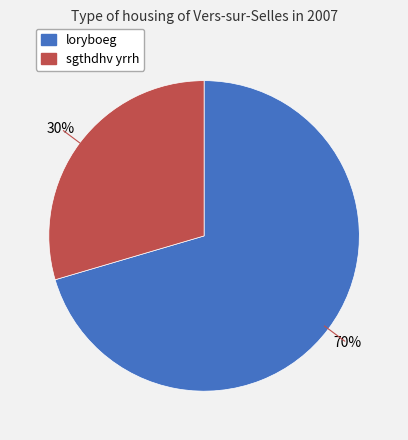

True or false: sgthdhv yrrh accounts for 30% of the total.

True